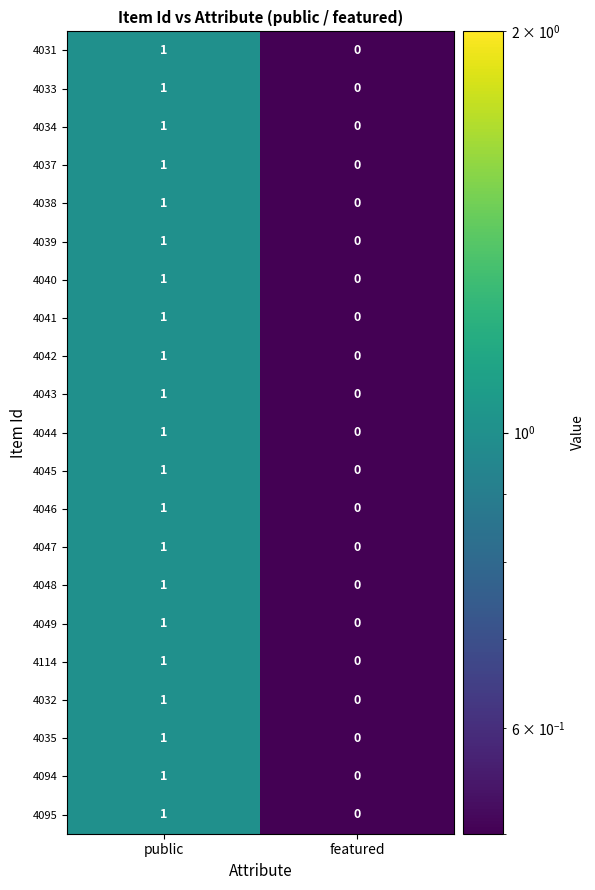

True or false: 4094 has a value of 1 at public.

True